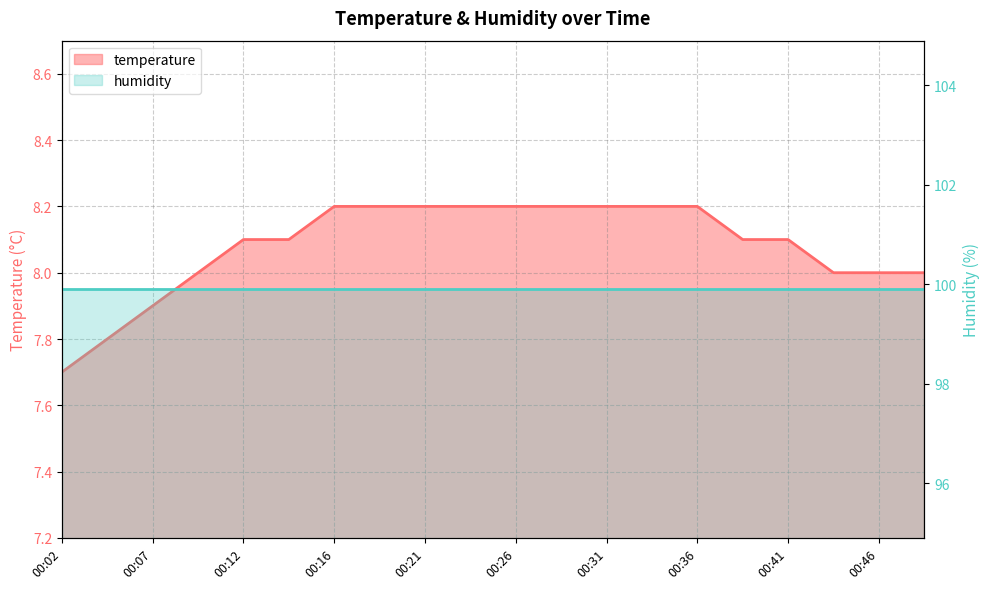

What is the greatest value displayed?

8.2